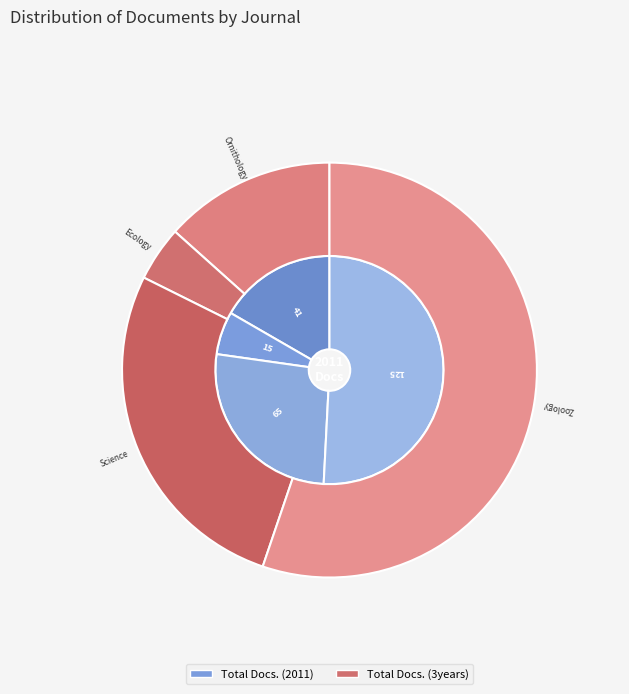

The Avian Conservation and Ecology slice represents 4% of the pie. True or false?

True